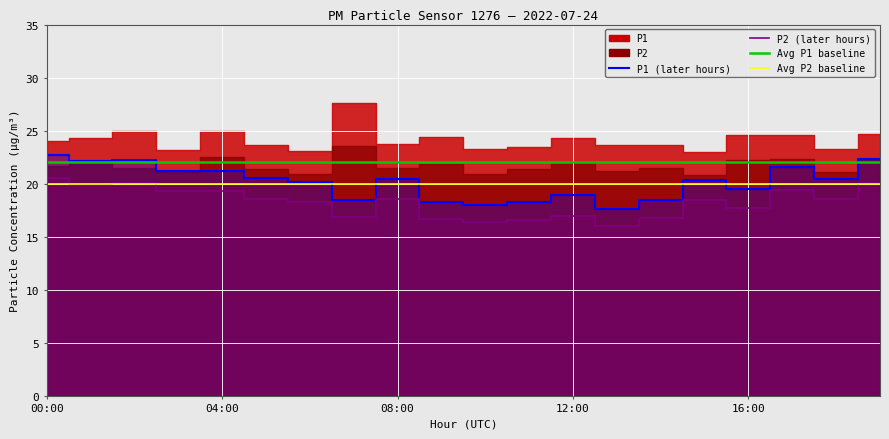

Is the value of P1_late at 01:00 greater than the value of P2_late at 19:00?

Yes